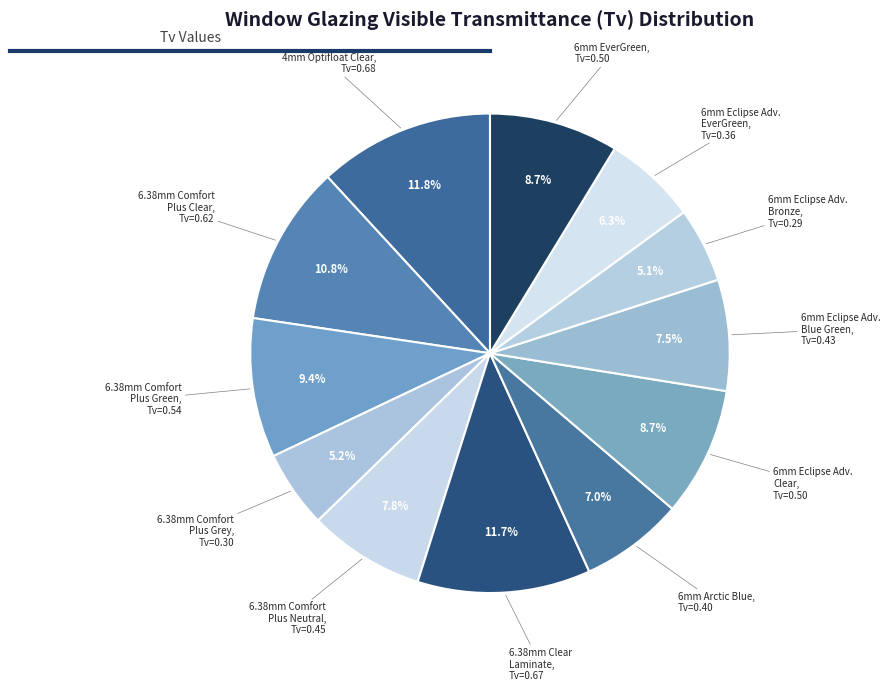

How many segments does this pie chart have?

12